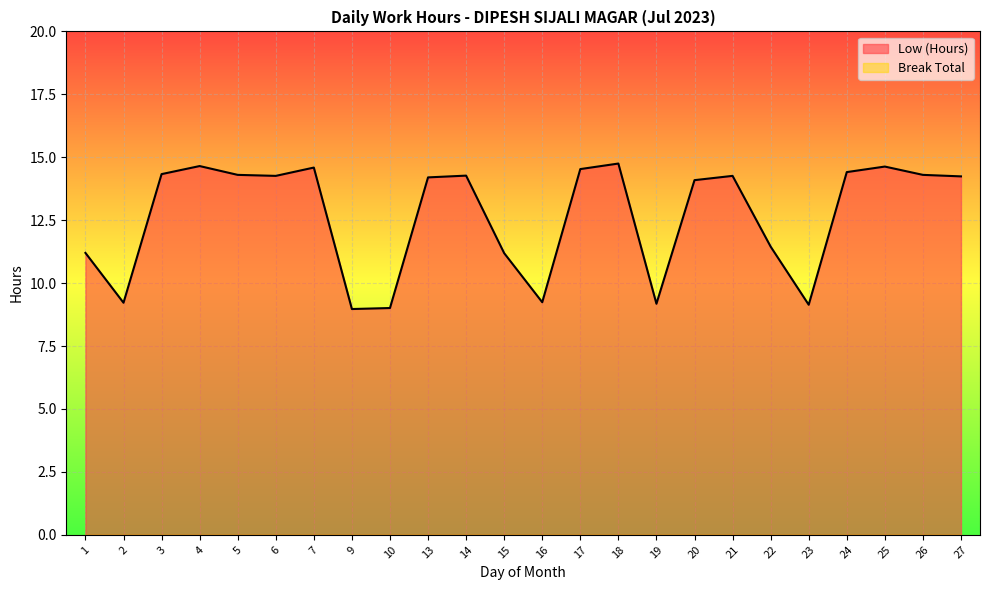

What is the sum of all values?

304.4